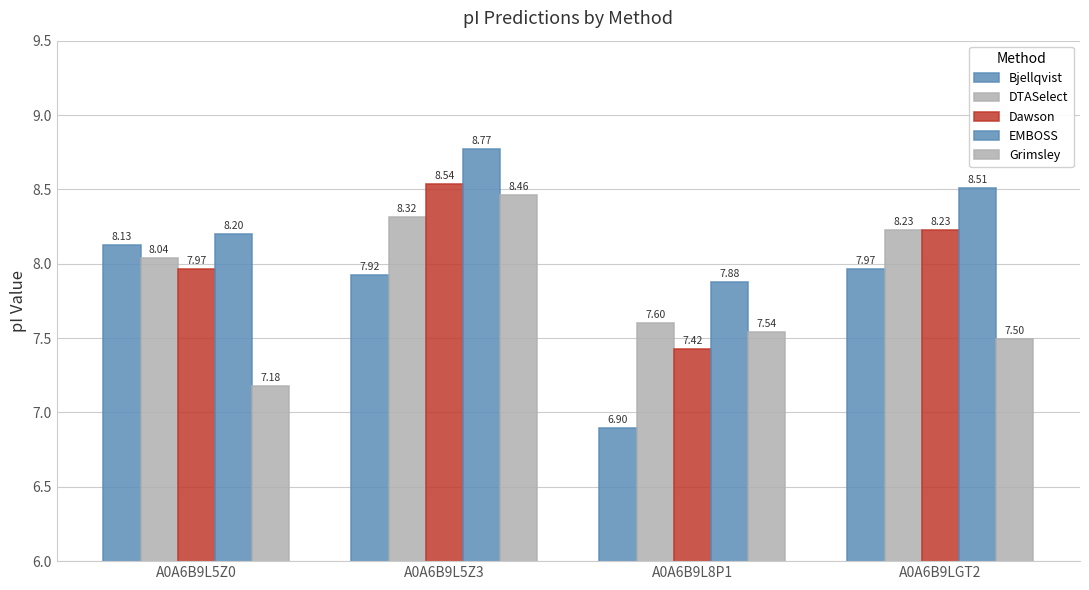

What is the difference between the maximum and second lowest values in the DTASelect series?

0.3